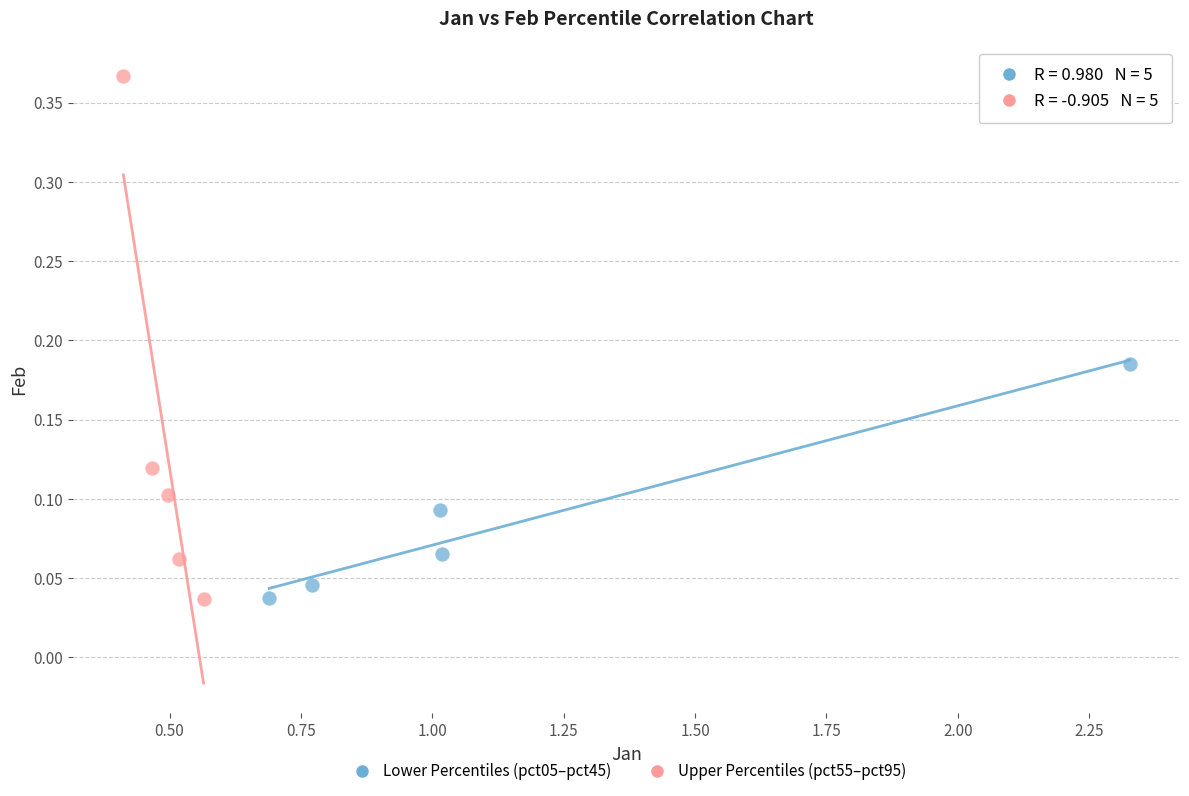

Which series has the largest Y range (max minus min)?

Upper Percentiles (pct55–pct95)